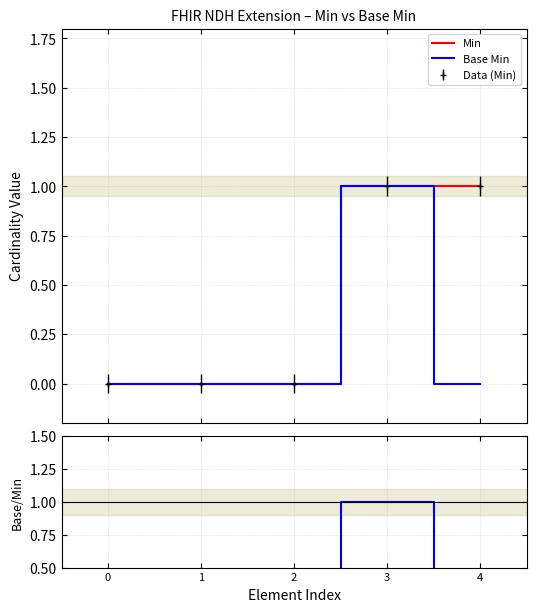

How many positive values does the Base Min / Min series have?

1